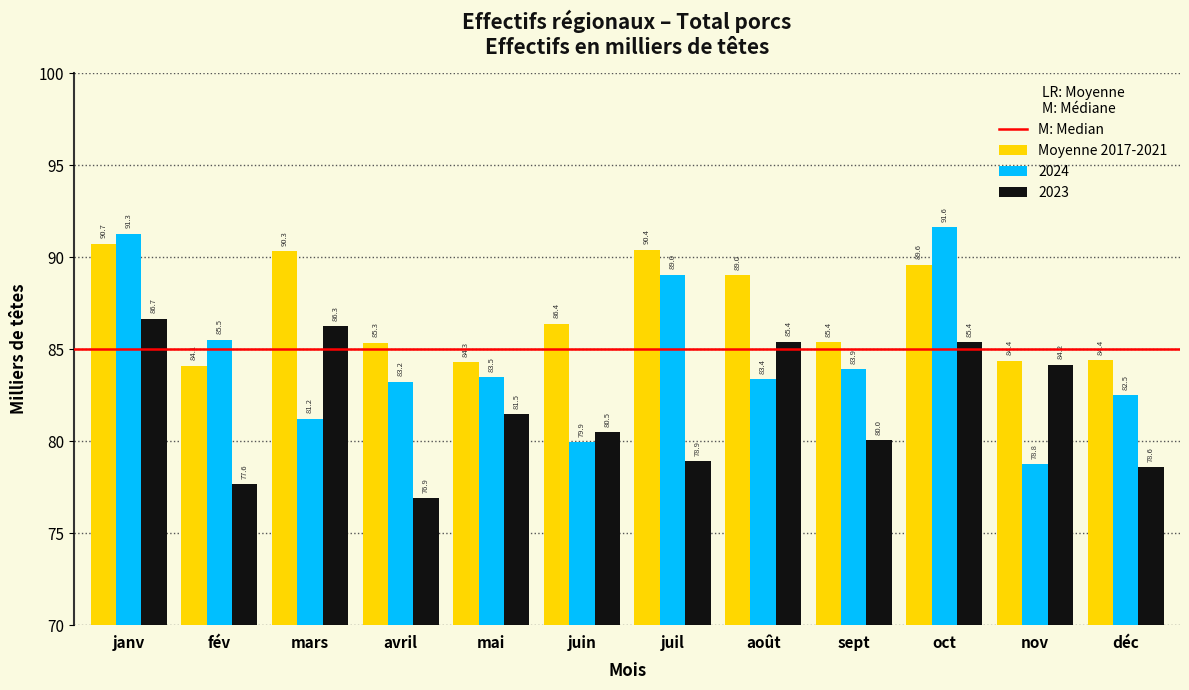

Reading left to right, what are all the values shown in this chart?

Moyenne 2017-2021: 90.7	84.1	90.3	85.3	84.3	86.4	90.4	89.0	85.4	89.6	84.4	84.4
2024: 91.3	85.5	81.2	83.2	83.5	79.9	89.0	83.4	83.9	91.6	78.8	82.5
2023: 86.7	77.6	86.3	76.9	81.5	80.5	78.9	85.4	80.0	85.4	84.2	78.6